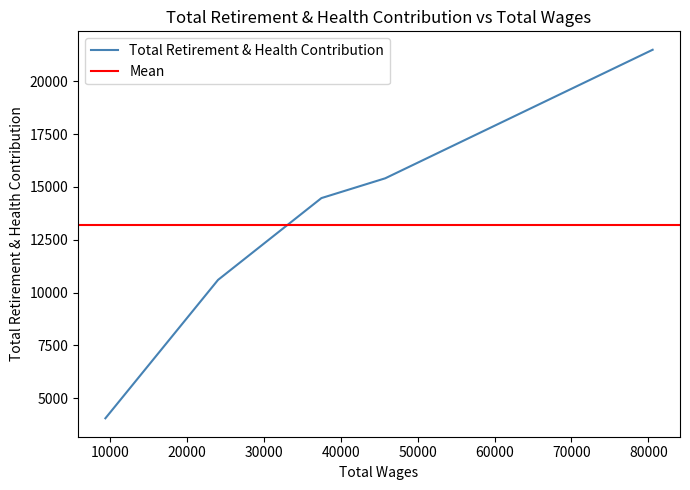

Read the value at 37509.0.

14473